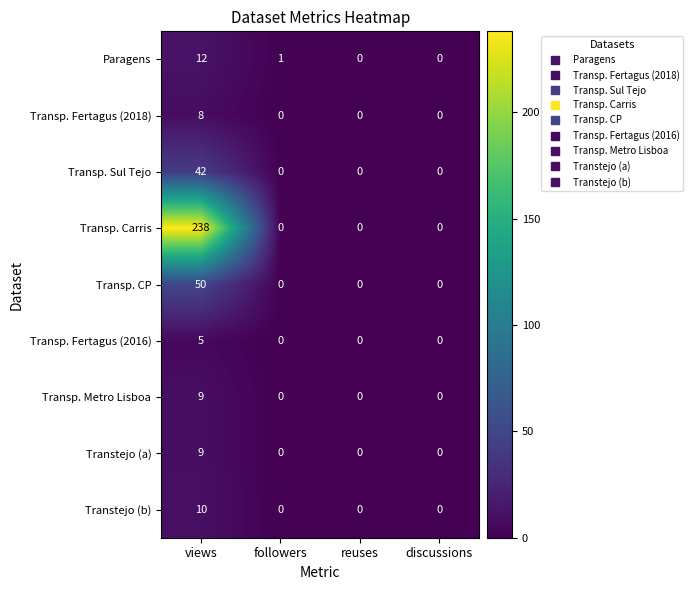

Which category has the highest value in the Transtejo (a) series?

views